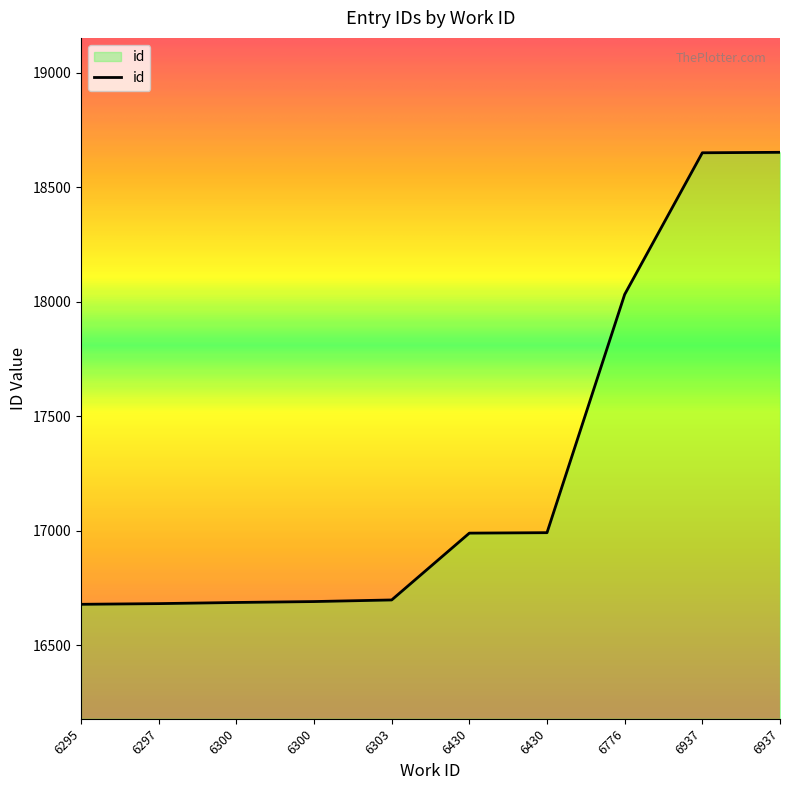

Reading left to right, list all the values displayed in this chart.

6295=16678	6297=16681	6300=16686	6300=16690	6303=16697	6430=16989	6430=16991	6776=18032	6937=18651	6937=18653